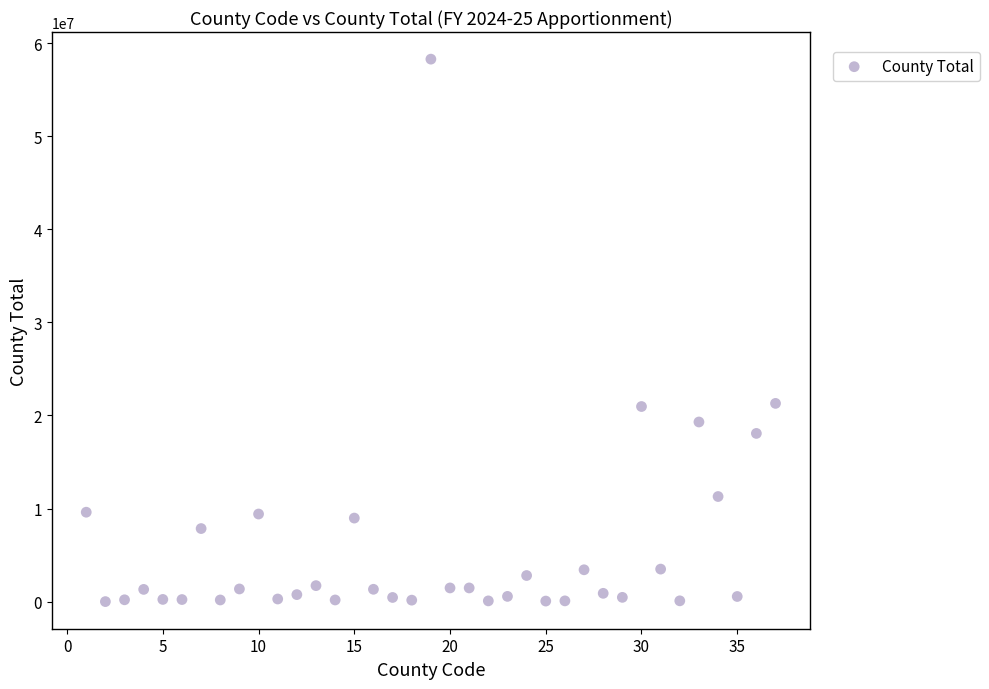

What is the range of X values (max minus min)?

36